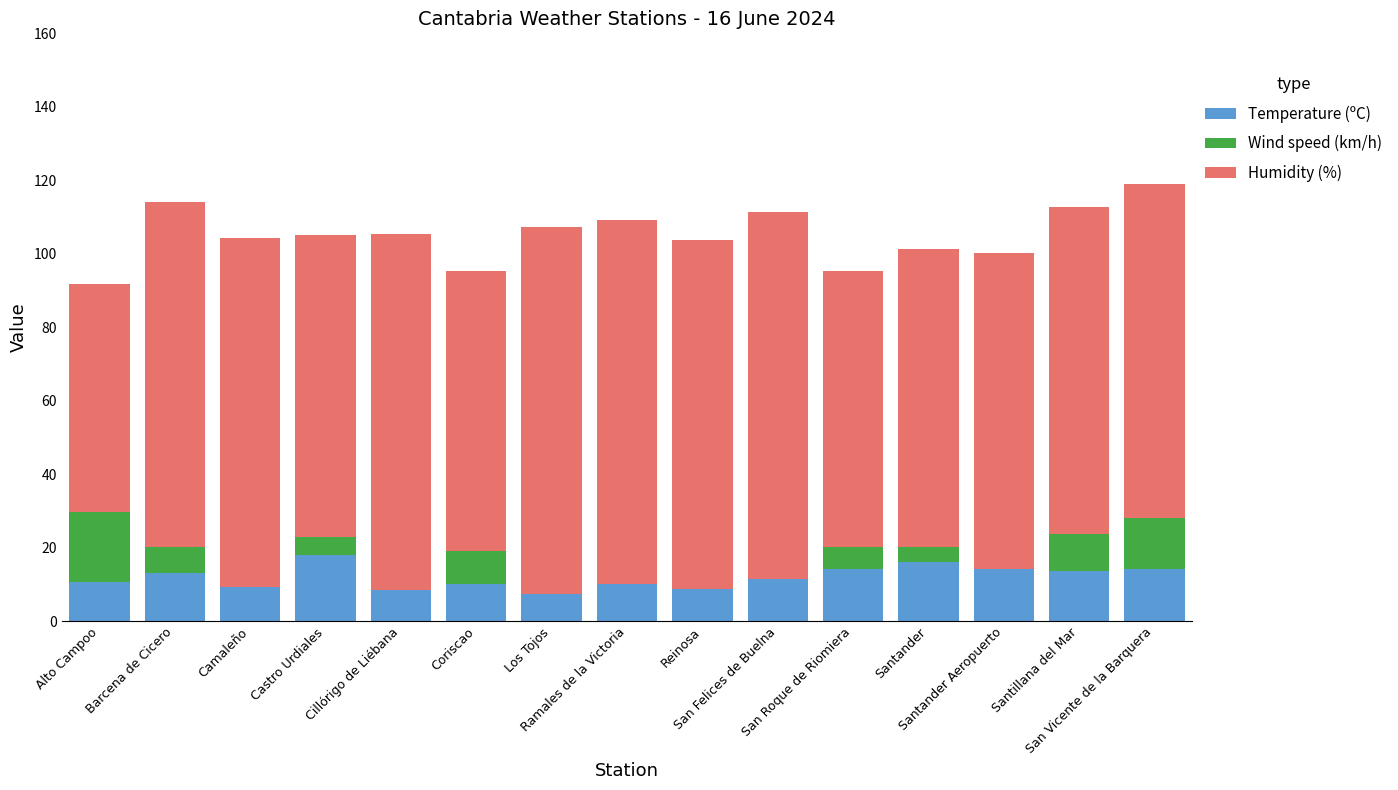

What is the maximum value for Temperature (ºC)?

18.0